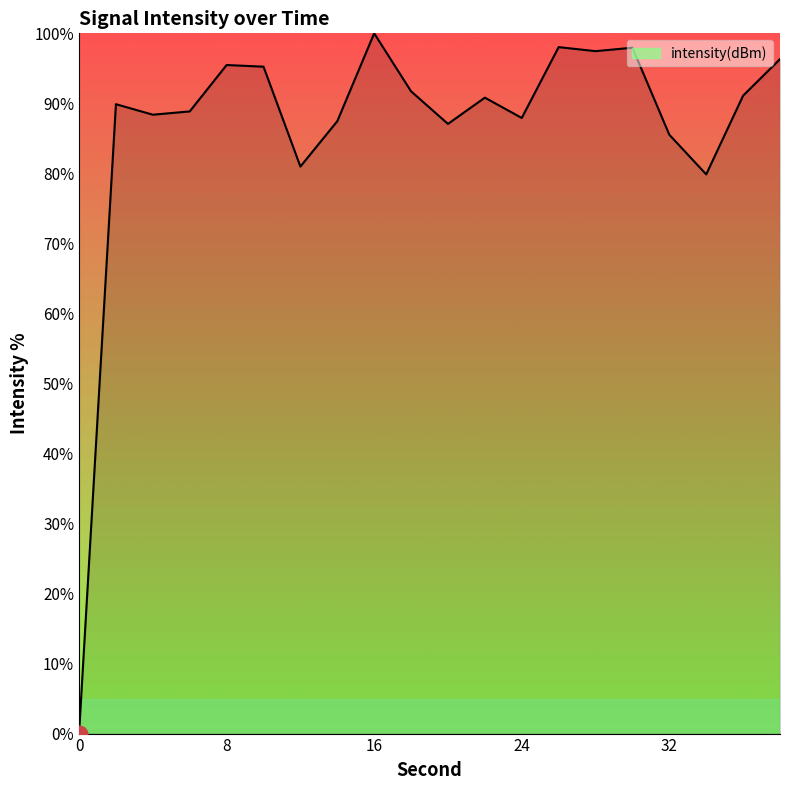

What is the greatest value displayed?

100.0